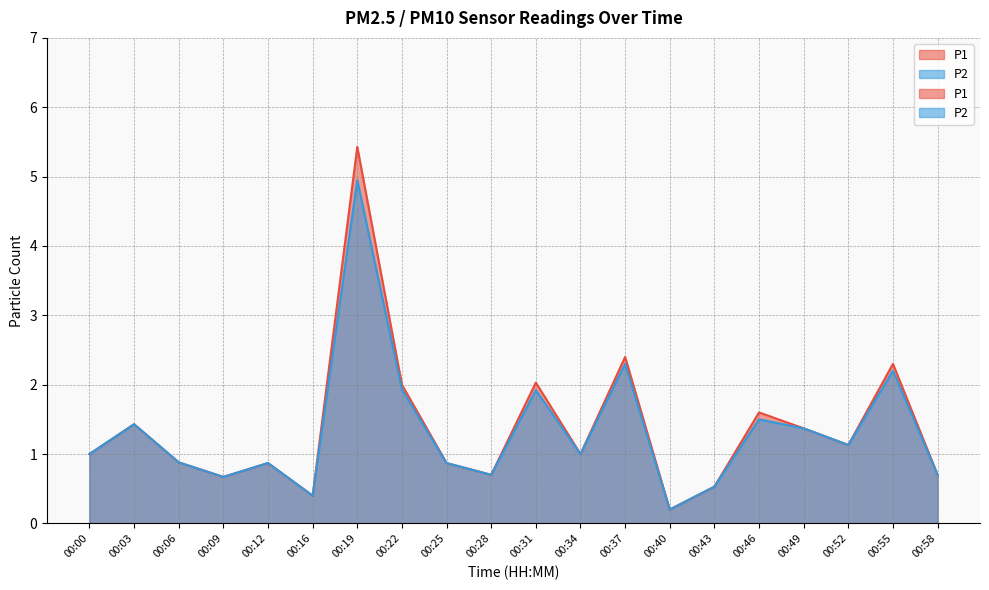

Where does the P2 series first go above 1?

00:03